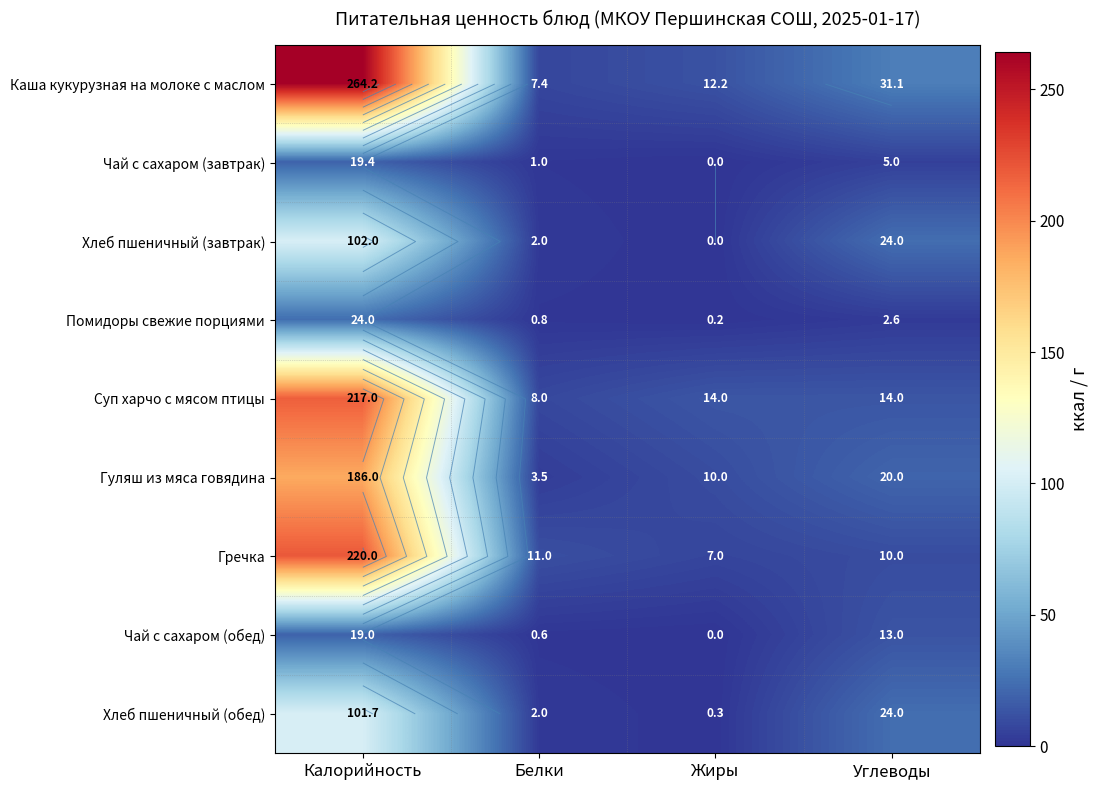

What is the difference between the maximum and second lowest values in the Чай с сахаром (обед) series?

18.4